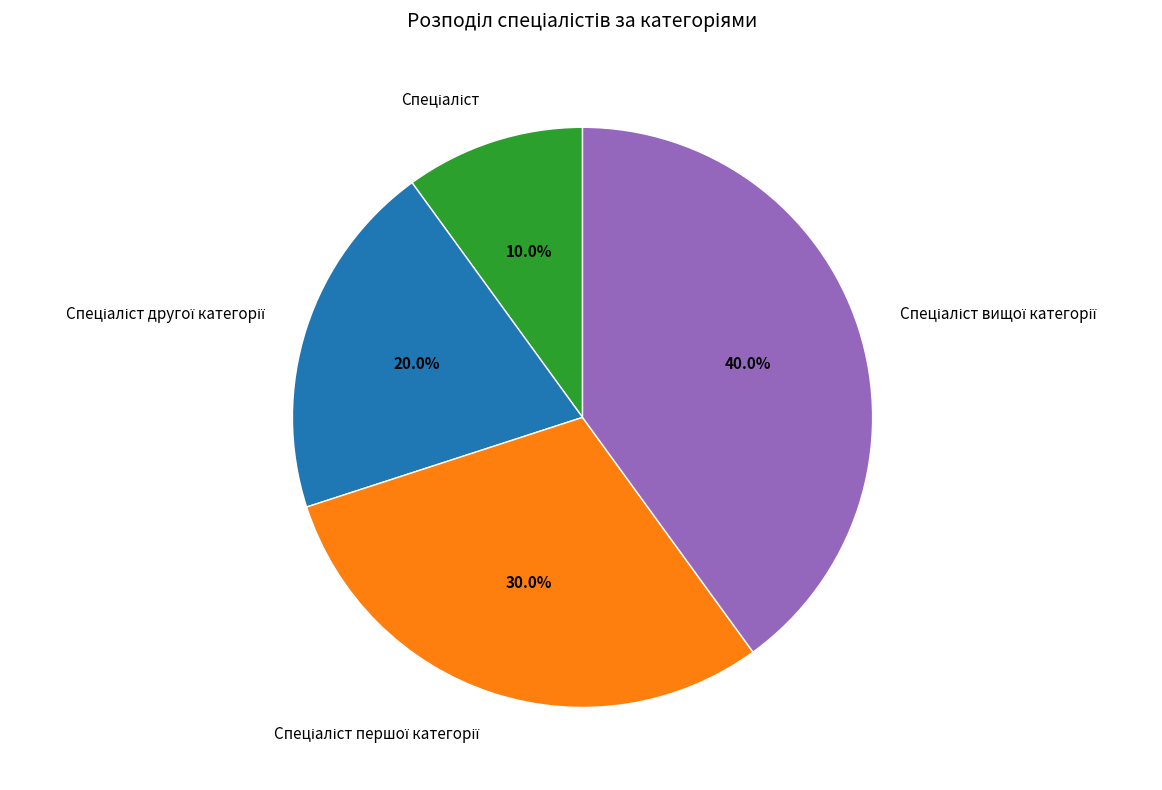

Is there a majority slice in this chart?

No